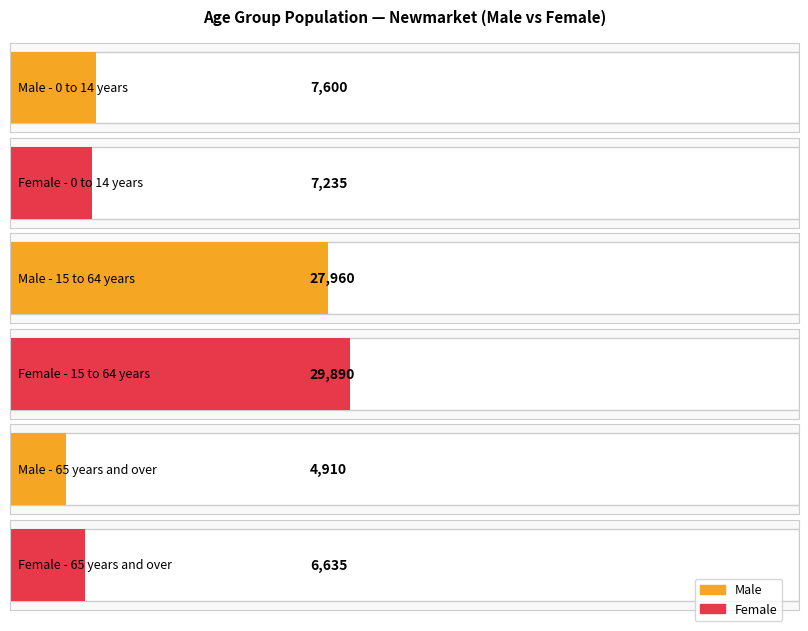

Is it true that Male equals 1966 at 65 years and over?

False